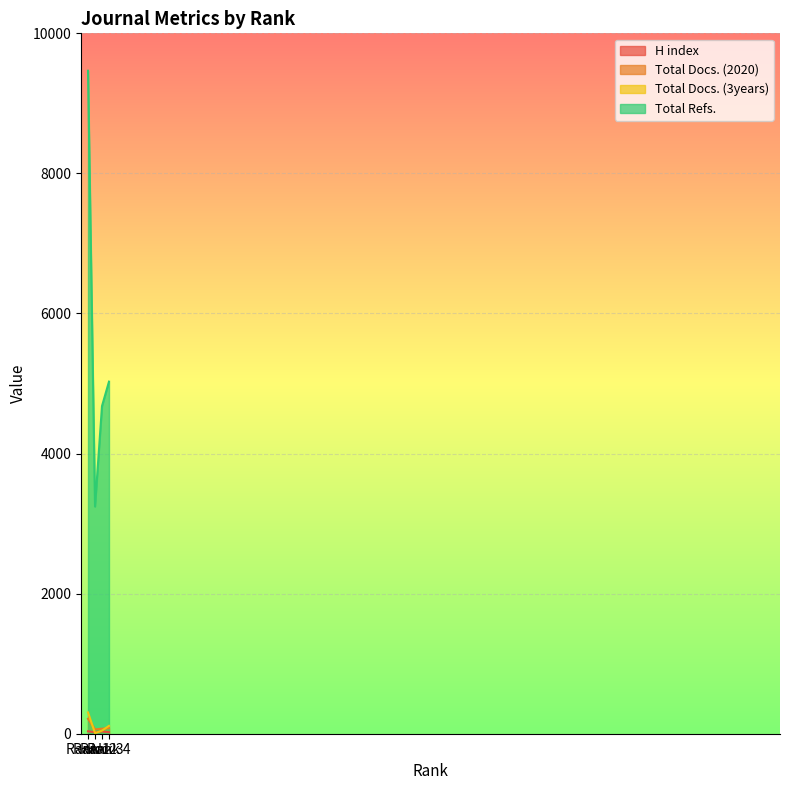

Which series has the largest total across all categories?

Total Refs.